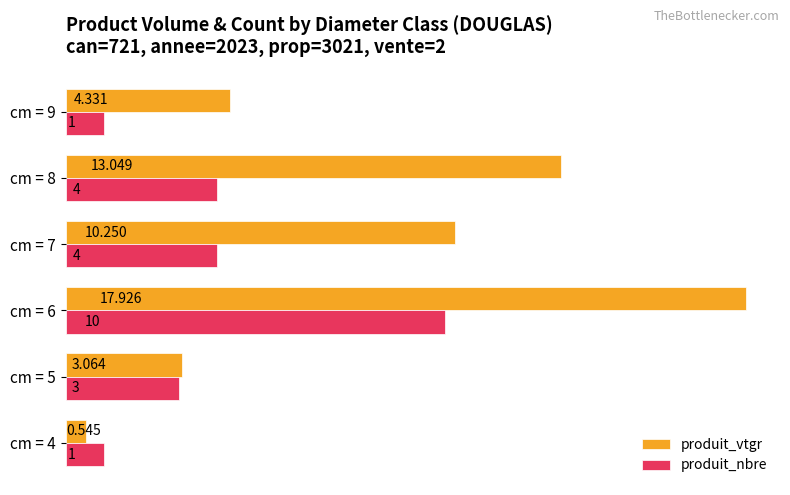

What are all the series names shown in the legend?

produit_vtgr, produit_nbre